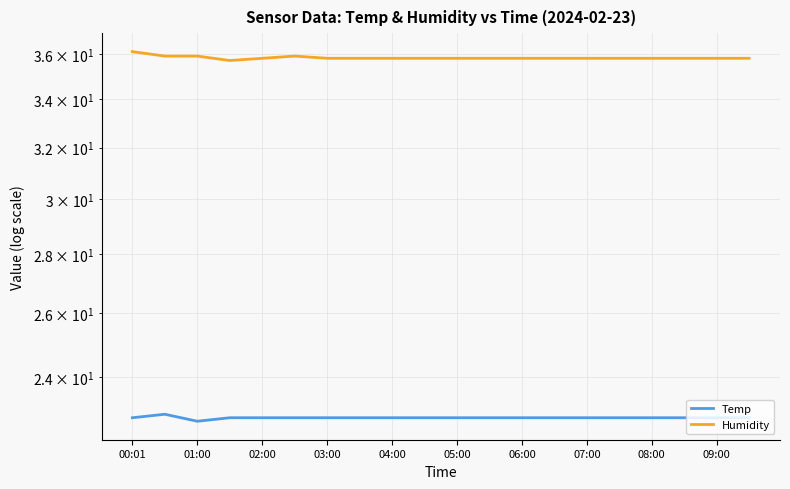

True or false: Temp and Humidity cross at least once.

False